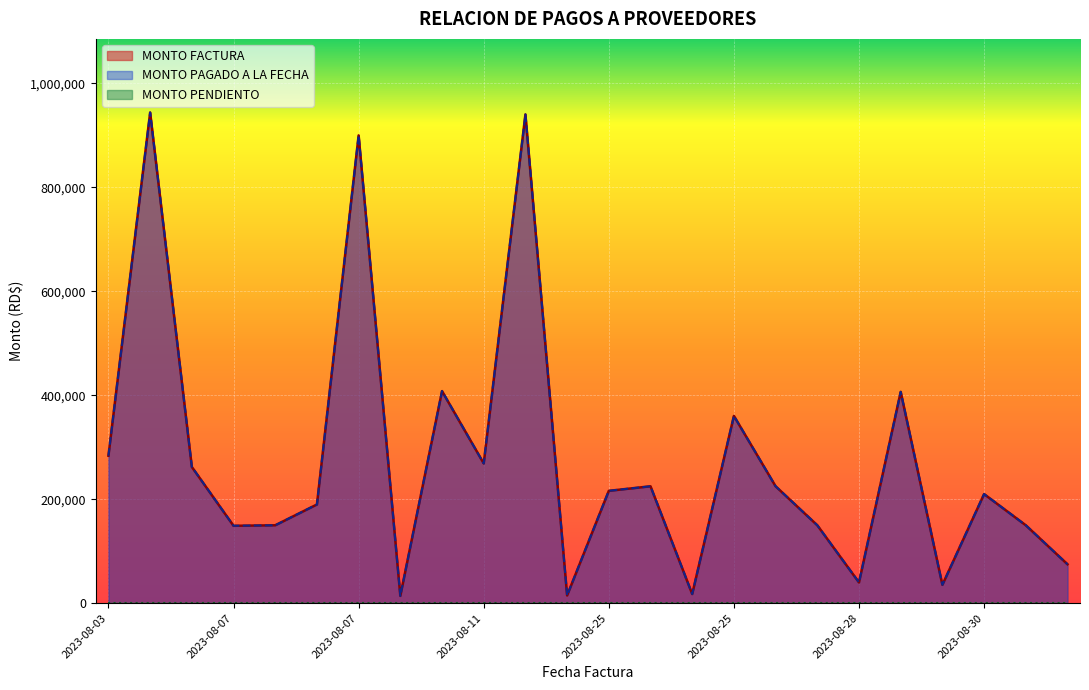

What is the maximum value shown in the chart?

944000.0